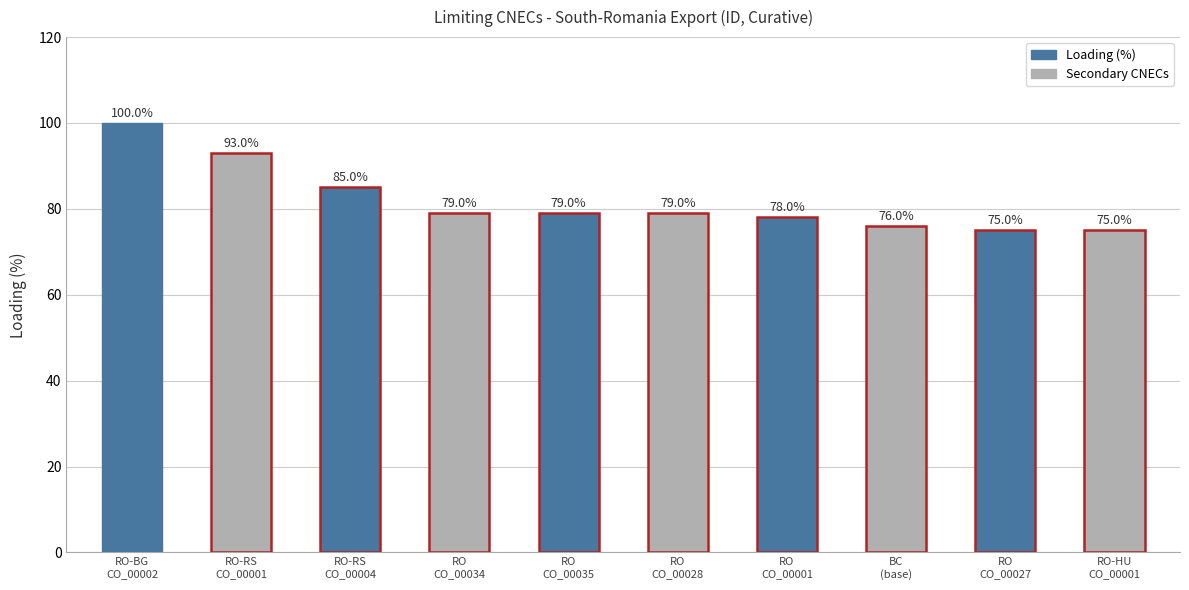

What position from the right is RO-RS
CO_00001?

9